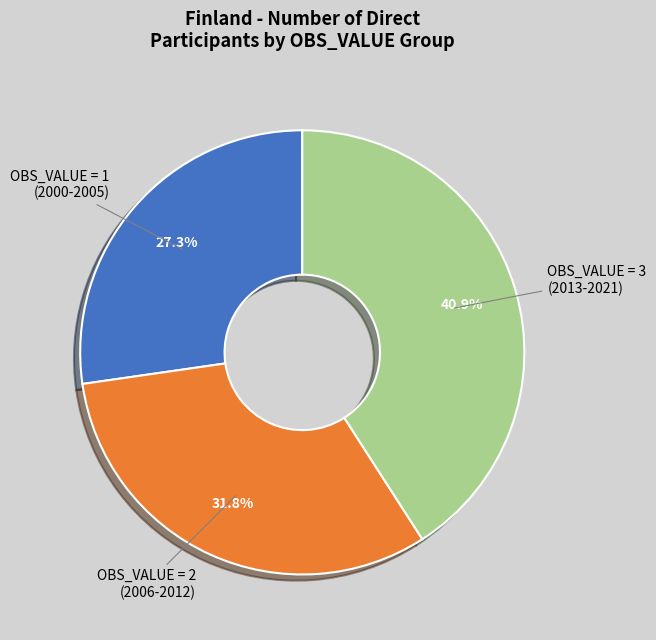

Count the number of slices in the pie.

3